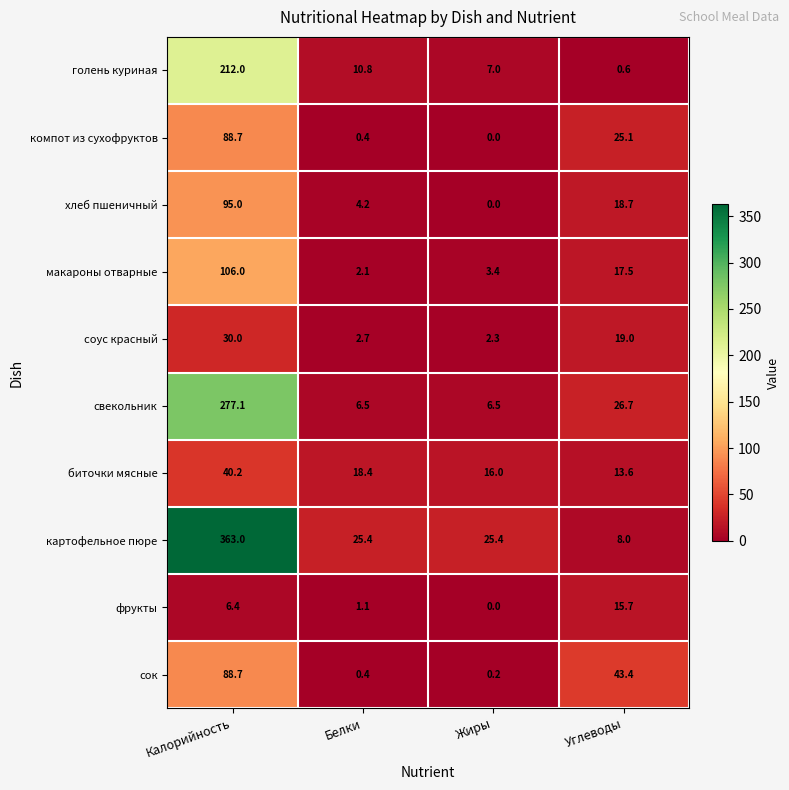

The value of хлеб пшеничный at Белки is 4.2. True or false?

True